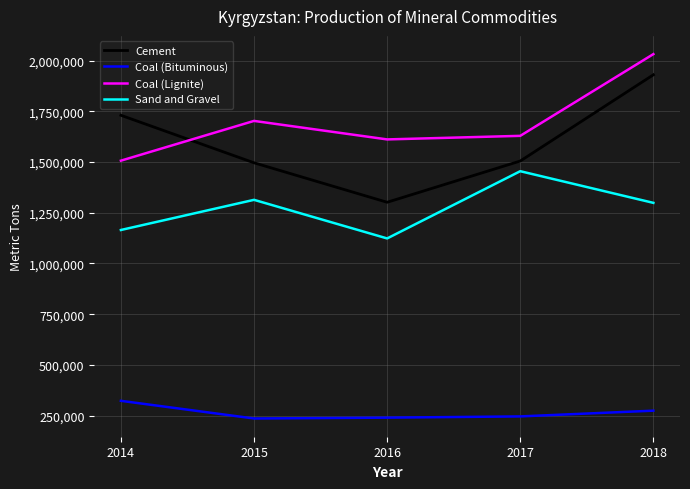

What is the difference between the Coal (Lignite) values at 2017 and 2014?

122300